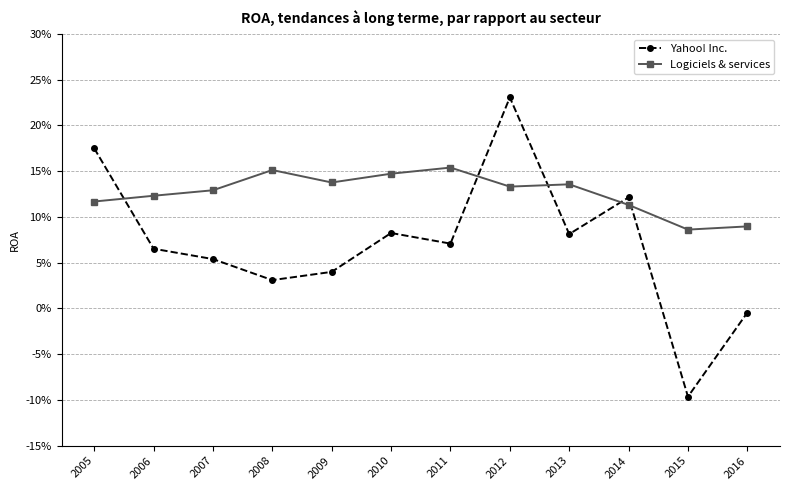

List the series in order of their overall mean, highest first.

Logiciels & services, Yahoo! Inc.